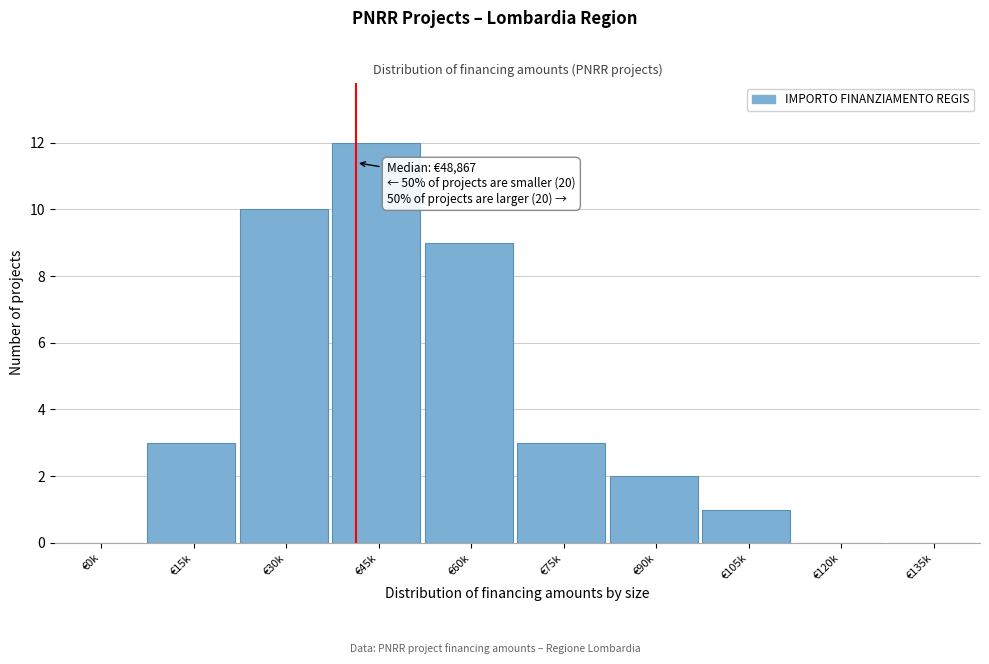

What is the change in value from €45k to €135k?

-12